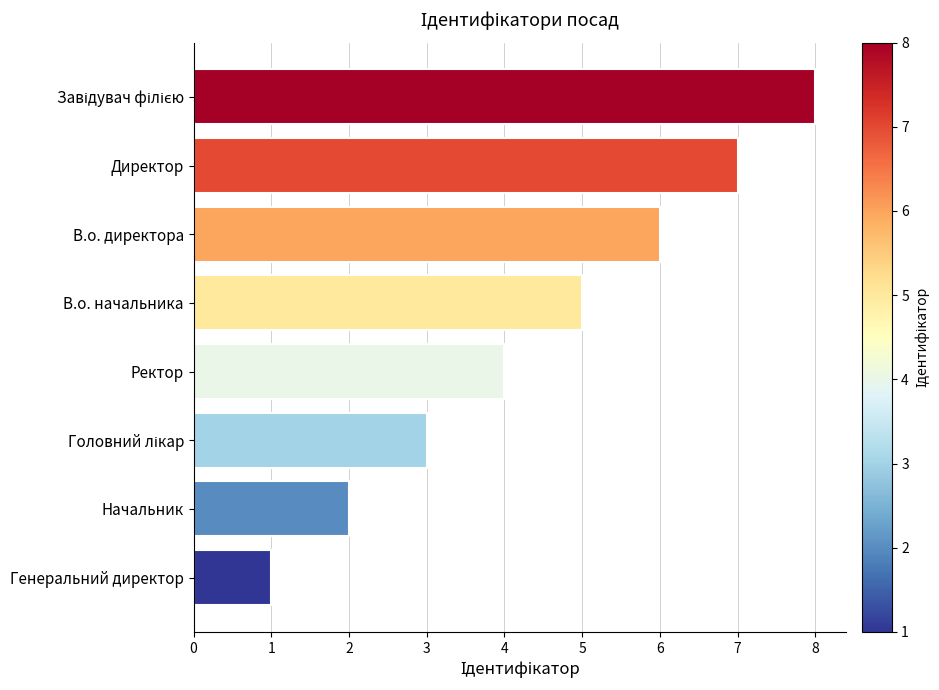

What is the sum of the values at В.о. директора and Ректор?

10